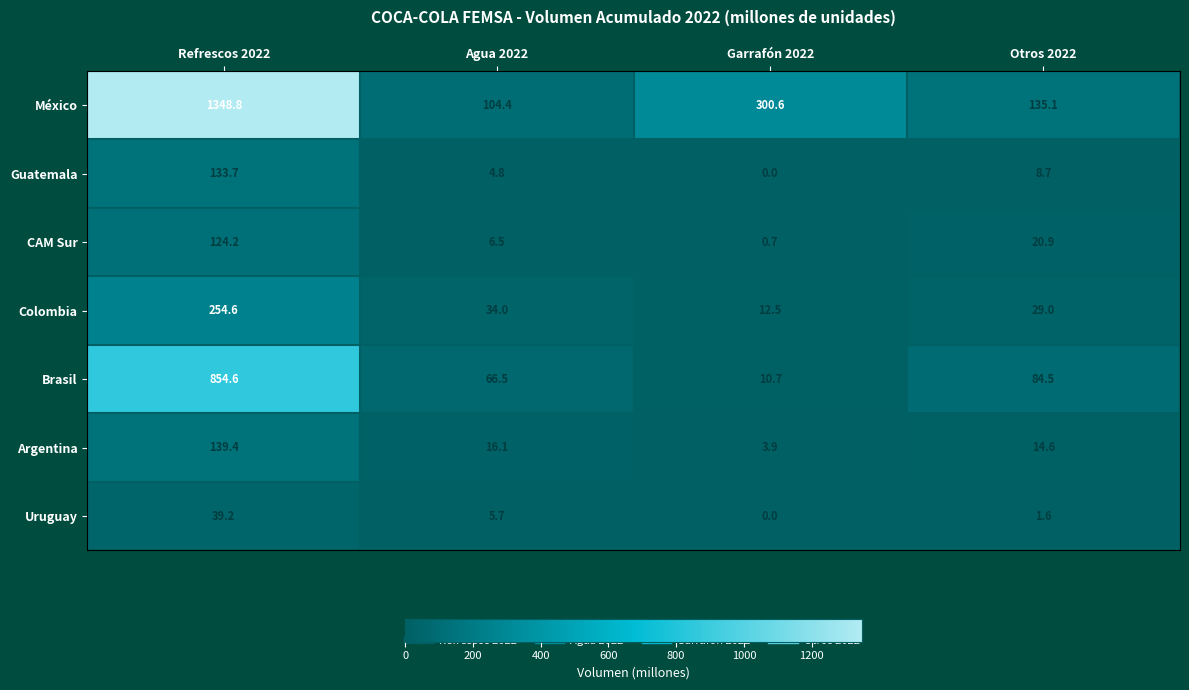

What is the difference between the Uruguay values at Refrescos 2022 and Agua 2022?

33.5